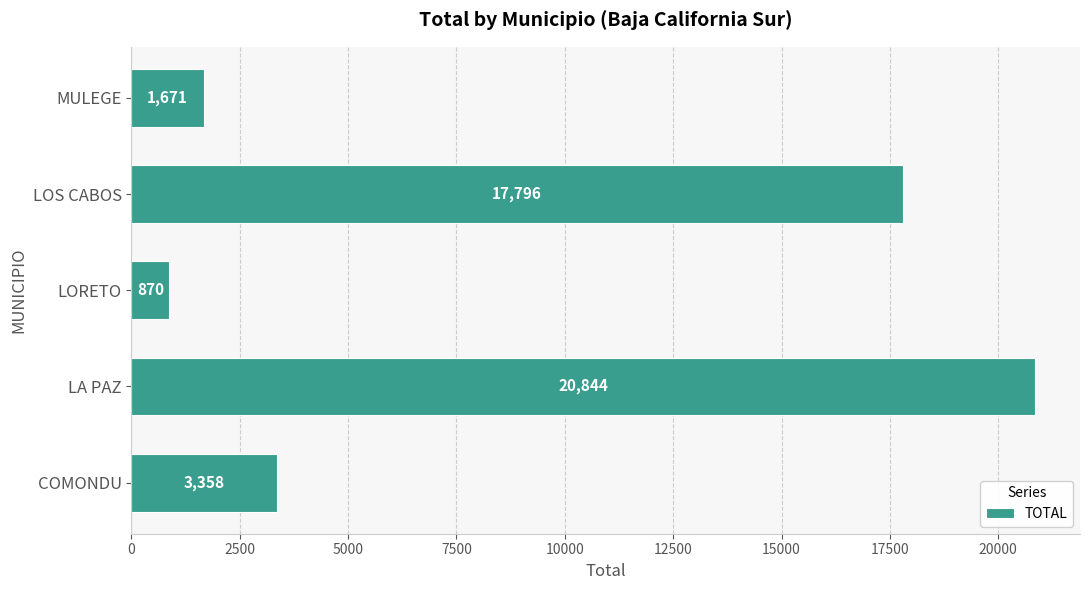

Reading top to bottom, what are all the values shown in this chart?

MULEGE=1671	LOS CABOS=17796	LORETO=870	LA PAZ=20844	COMONDU=3358